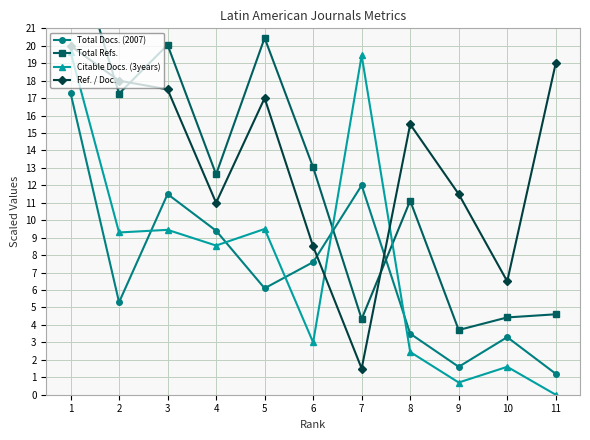

Which series has the largest total across all categories?

Ref. / Doc.